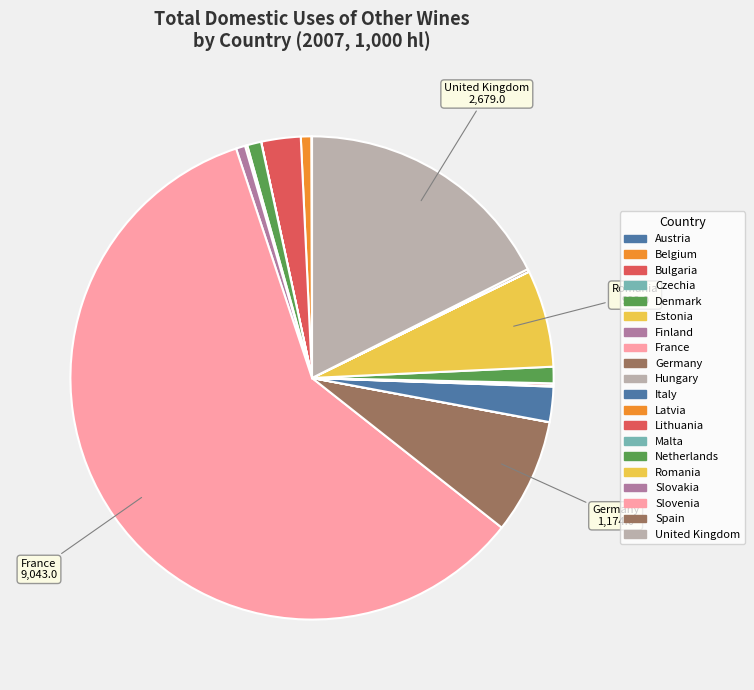

How many segments does this pie chart have?

20